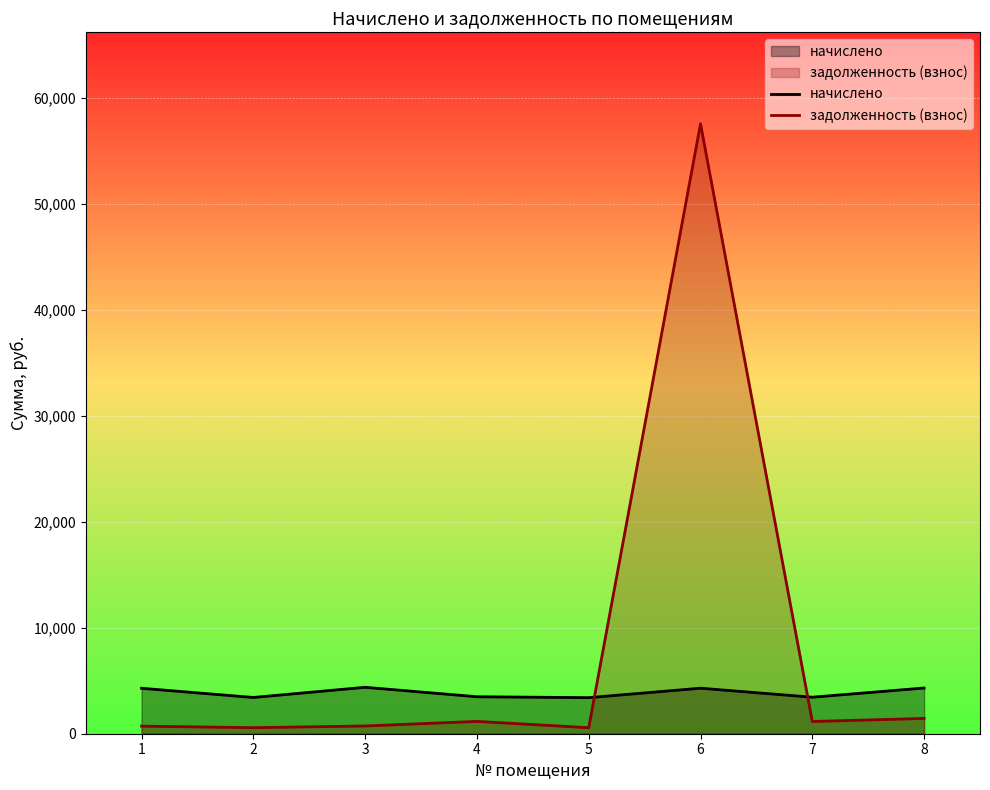

What is the maximum value shown in the chart?

57576.8